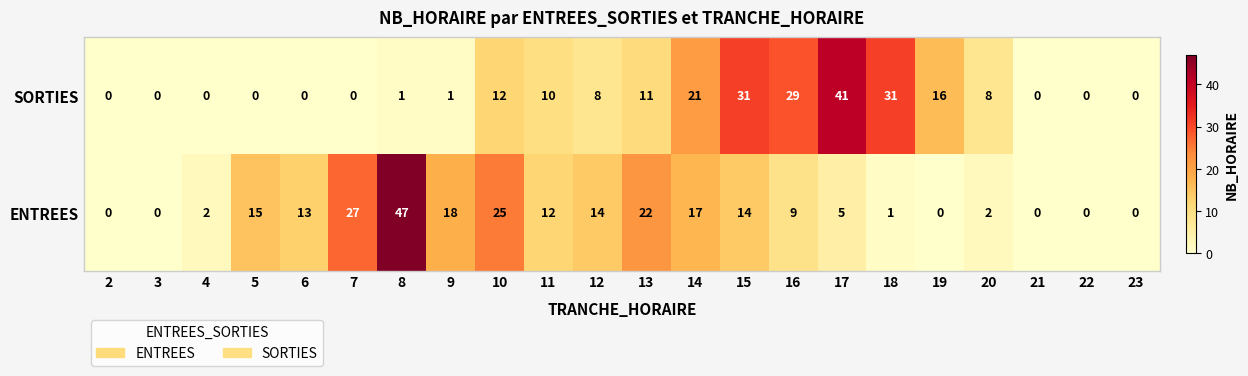

The value of SORTIES at 23 is 0. True or false?

True